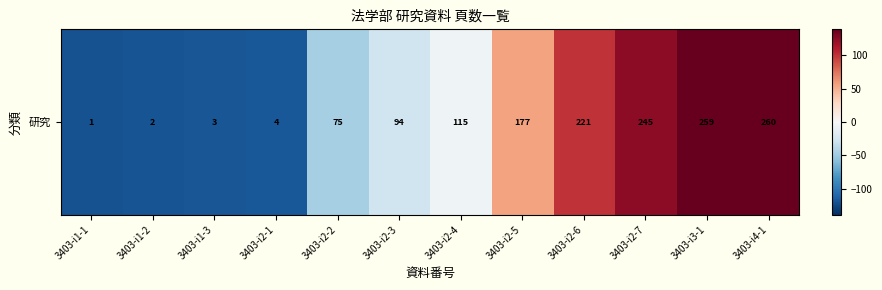

Reading left to right, list all the values displayed in this chart.

-120.3	-119.3	-118.3	-117.3	-46.3	-27.3	-6.3	55.7	99.7	123.7	137.7	138.7